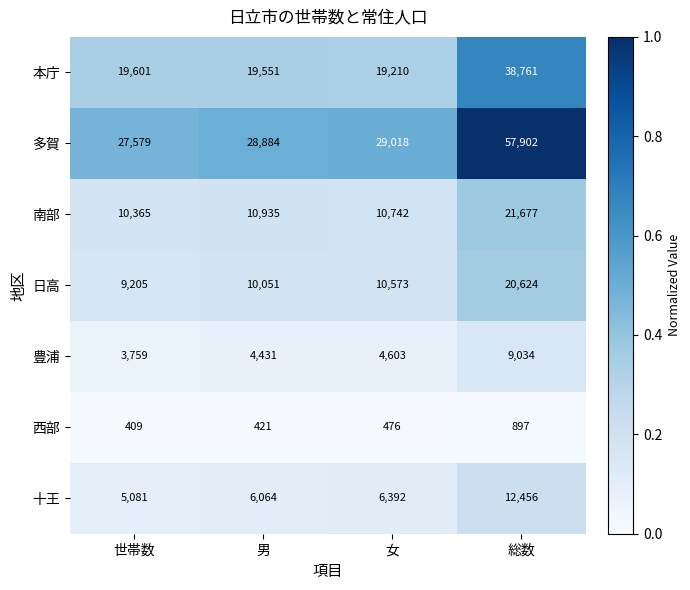

How many categories are shown in the chart?

4